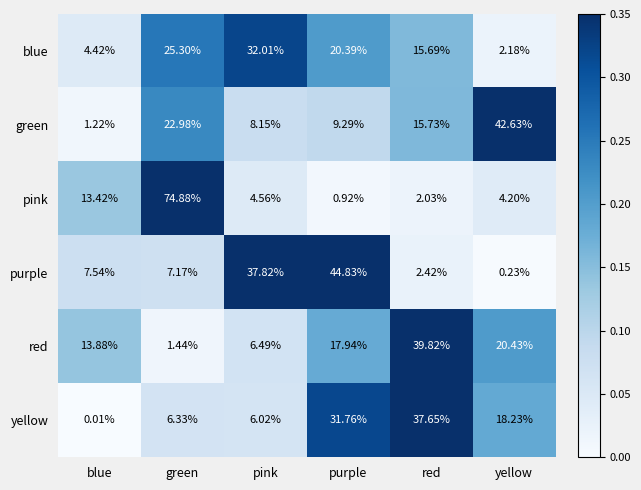

How many series are shown in this chart?

6